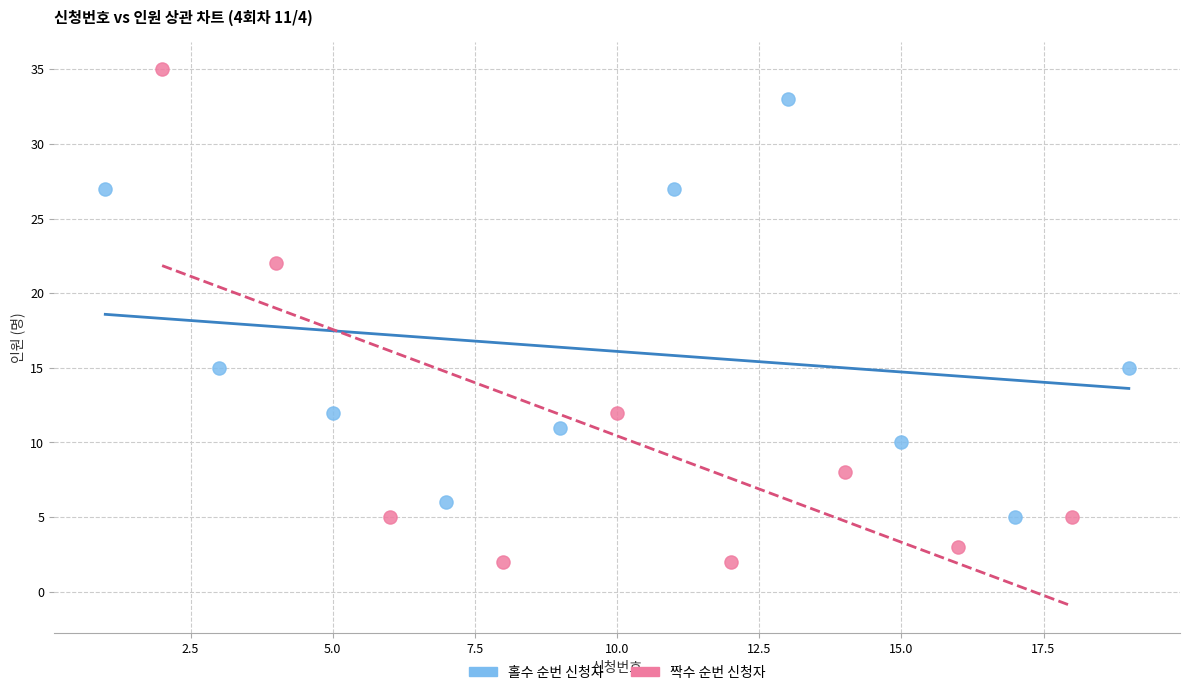

Which series reaches the maximum Y coordinate?

짝수 순번 신청자